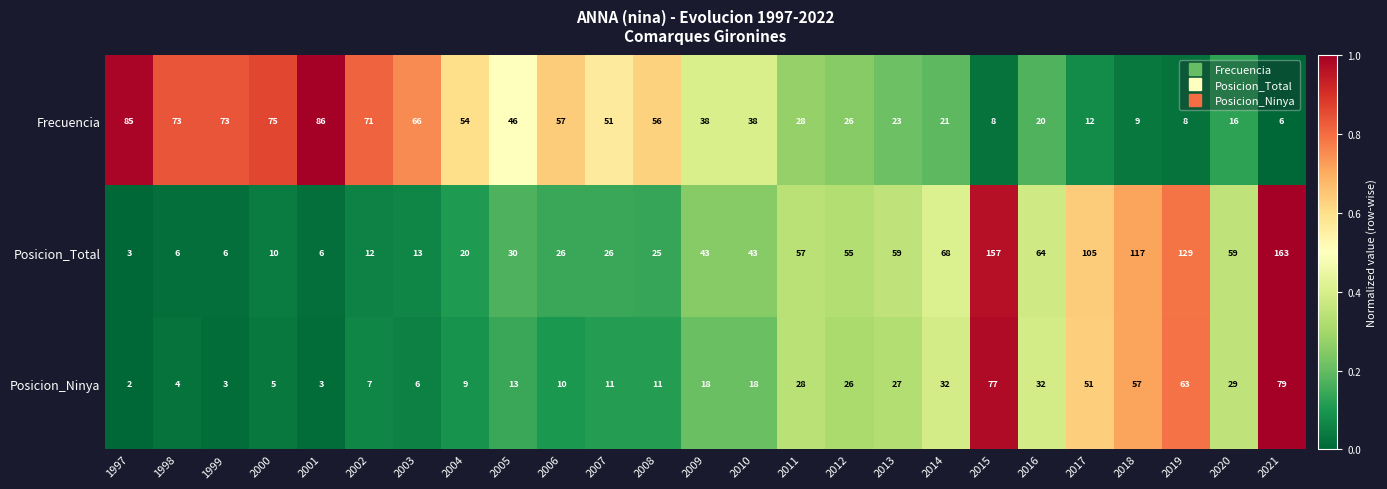

How many data points in Frecuencia are less than 38?

11